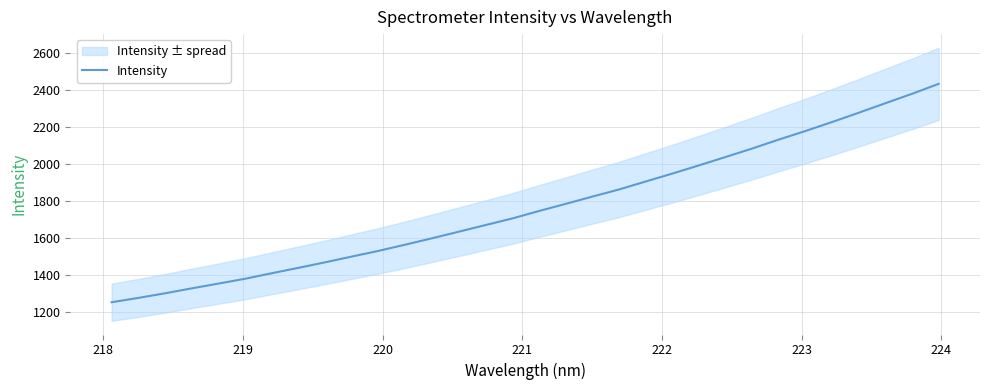

What is the value of the 8th point from the left?

1439.7